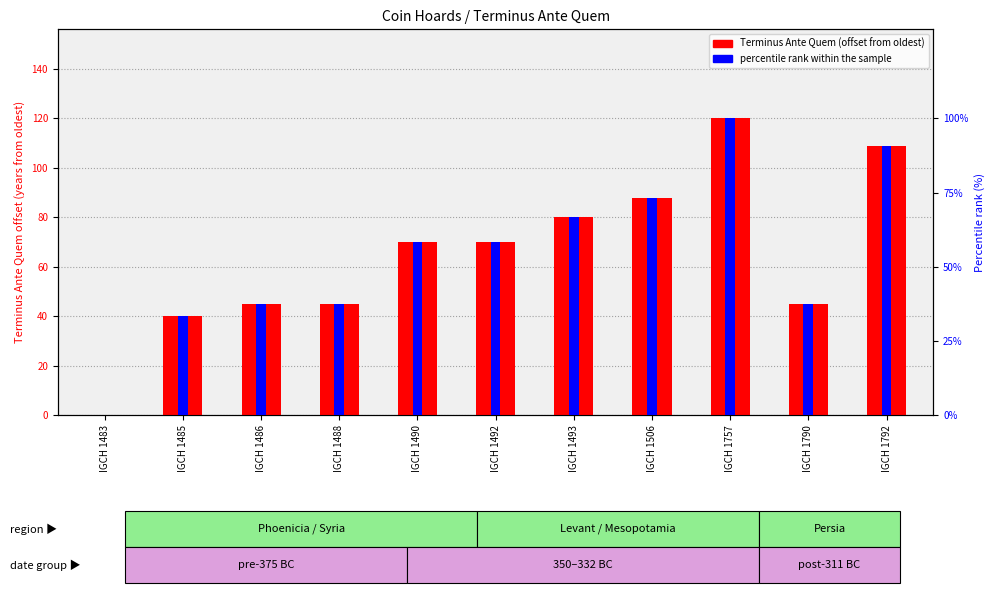

What is the maximum value for percentile rank within sample?

100.0